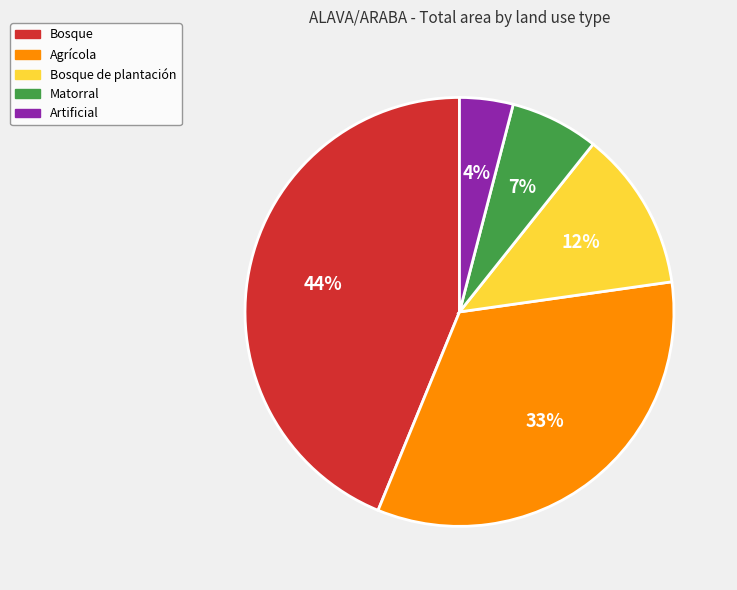

Which category has the biggest portion of the pie?

Bosque